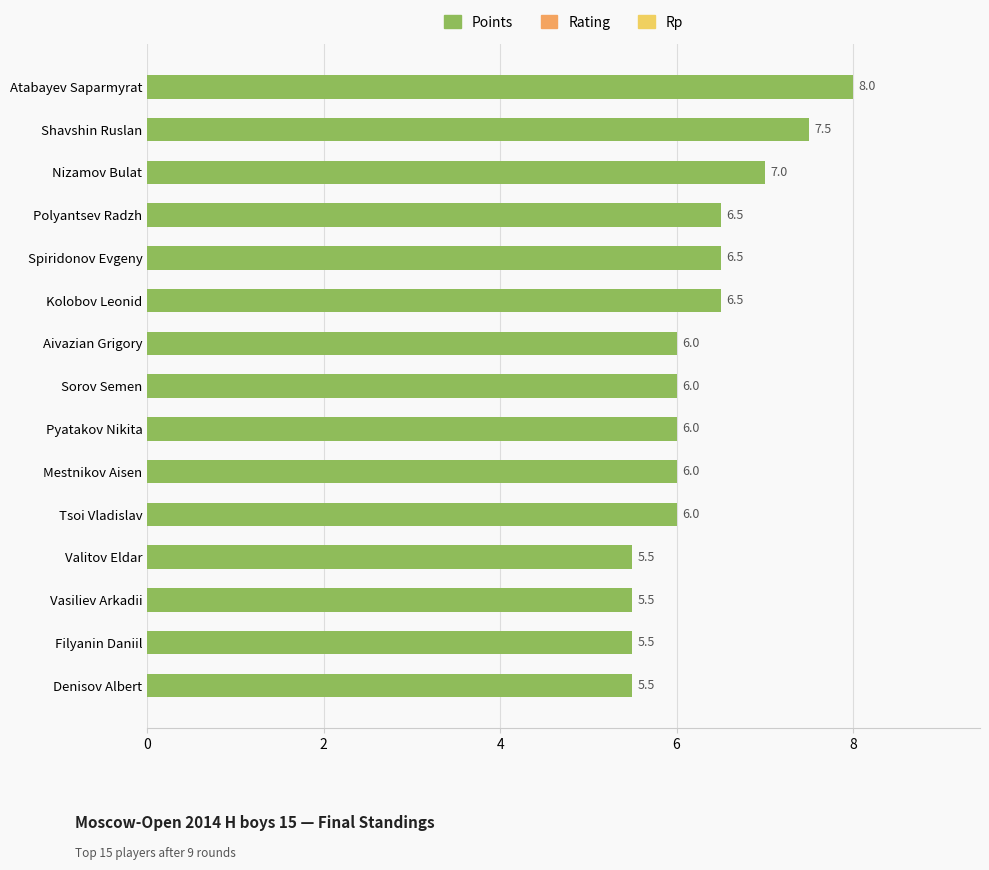

Count the values in the range 5 to 6.

9